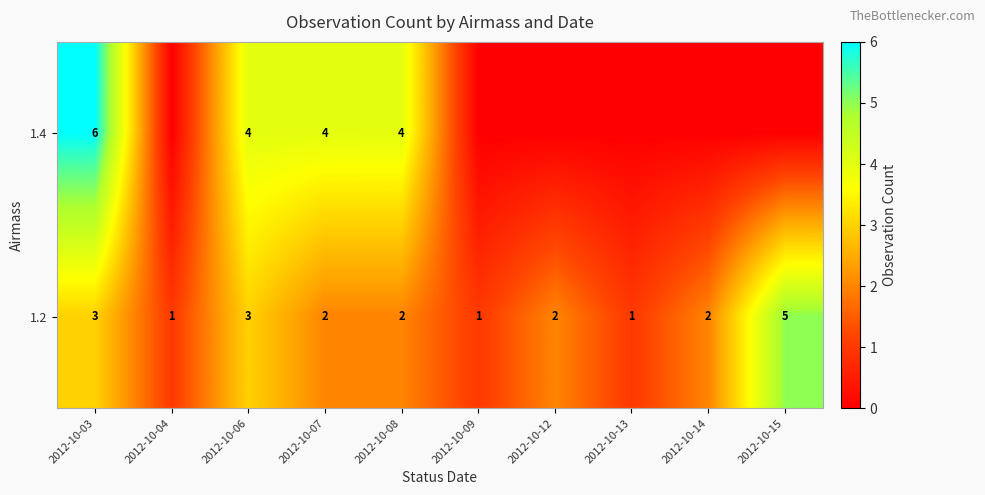

What is the difference between the maximum and minimum values in the 1.2 series?

4